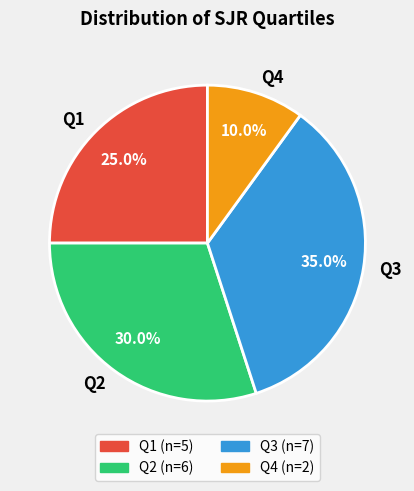

Is there any slice that represents more than half of the pie?

No